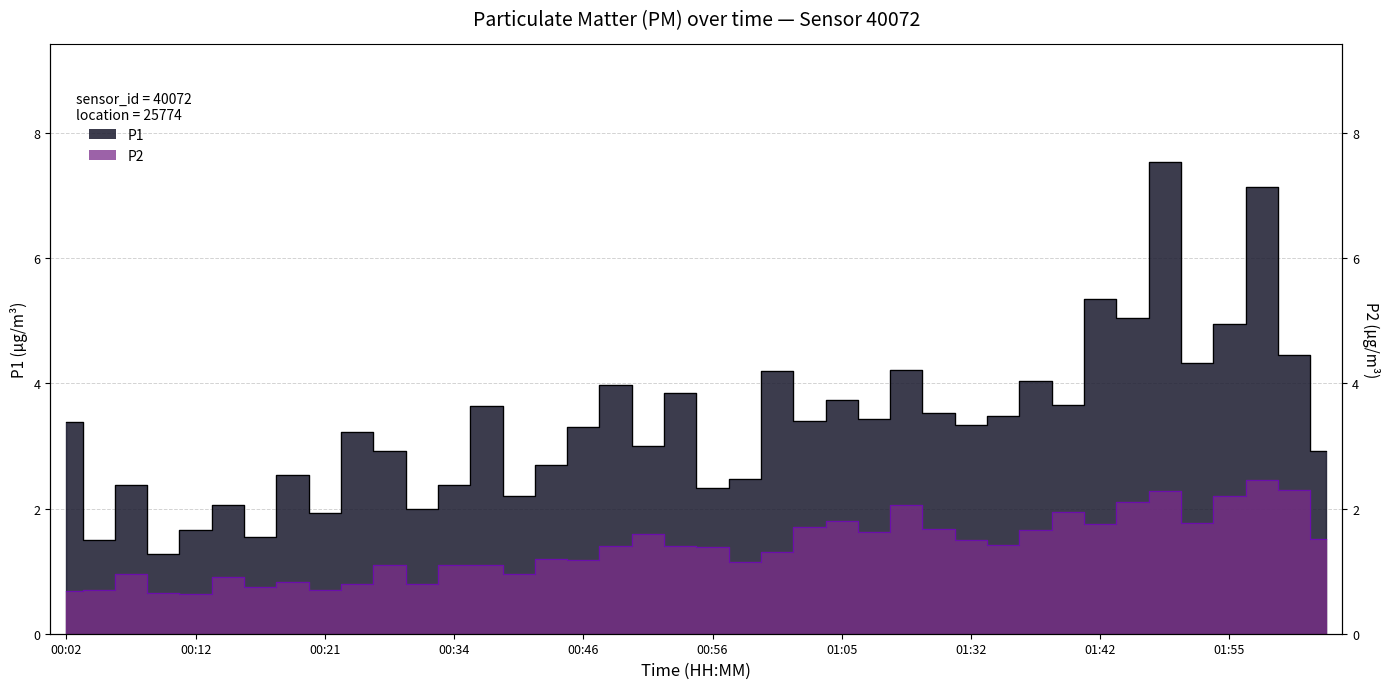

Where does the P1 series first go above 3?

00:02